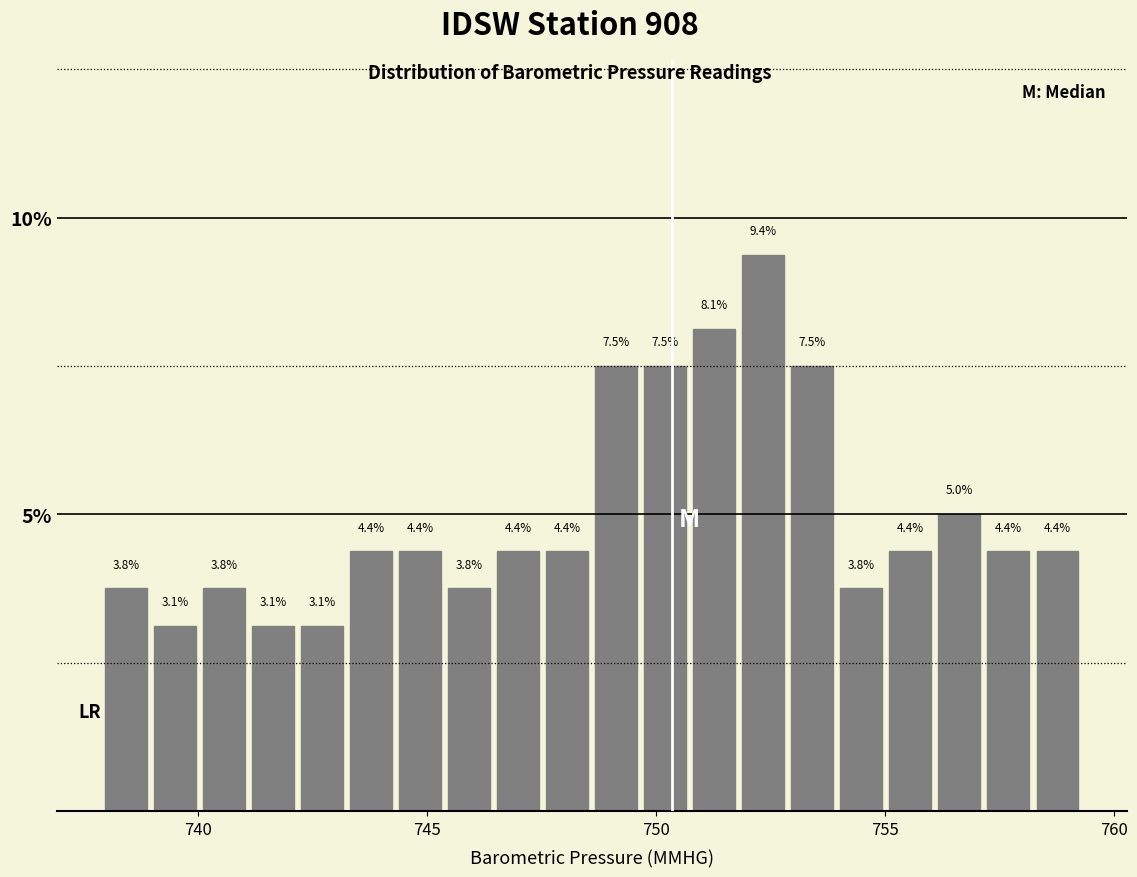

Around what value on the x-axis is the tallest bar? Give the approximate position of its centre, as read against the axis.

752.5